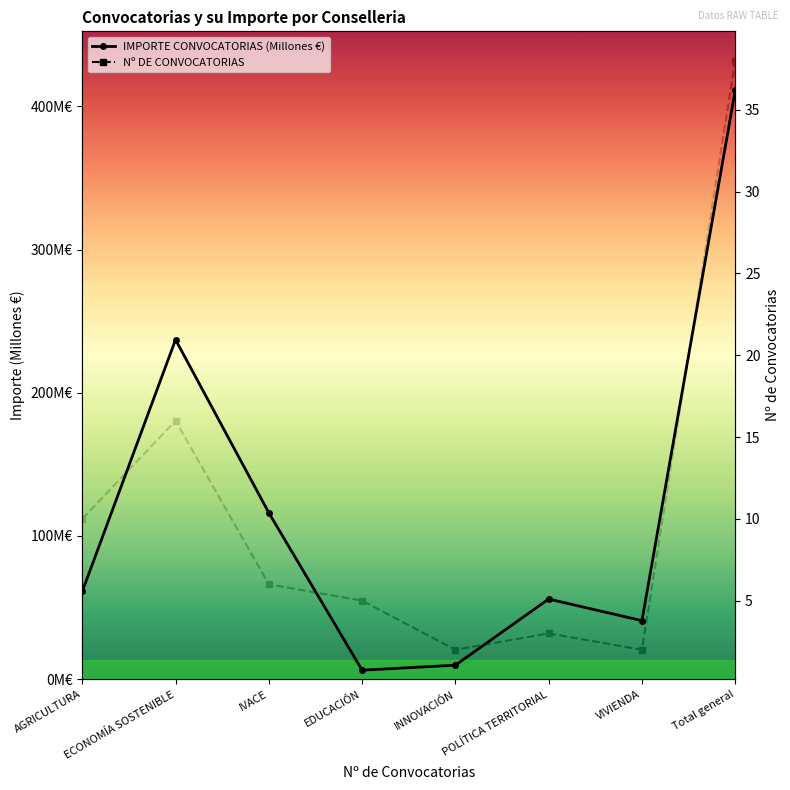

Which series has the largest range (max minus min)?

IMPORTE CONVOCATORIAS (Millones €)